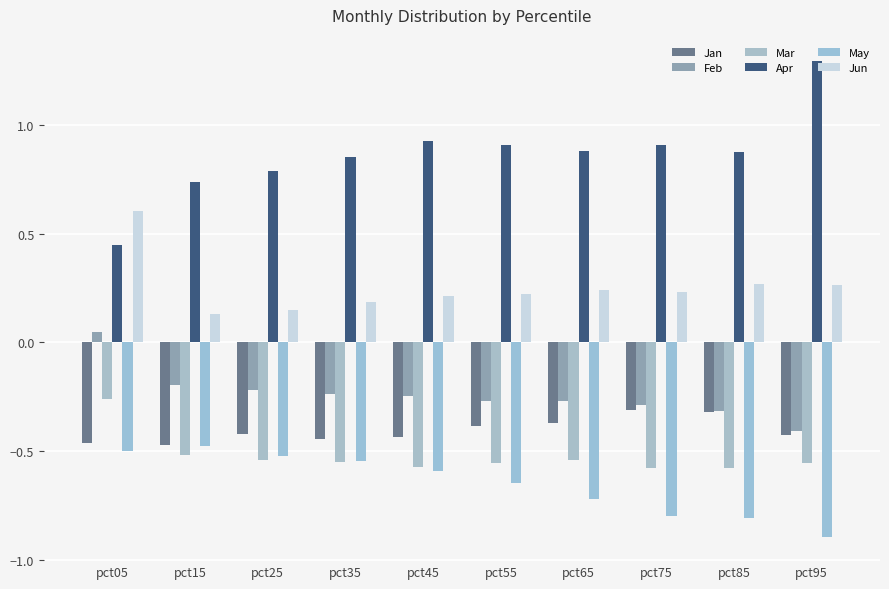

What are all the series names shown in the legend?

Jan, Feb, Mar, Apr, May, Jun